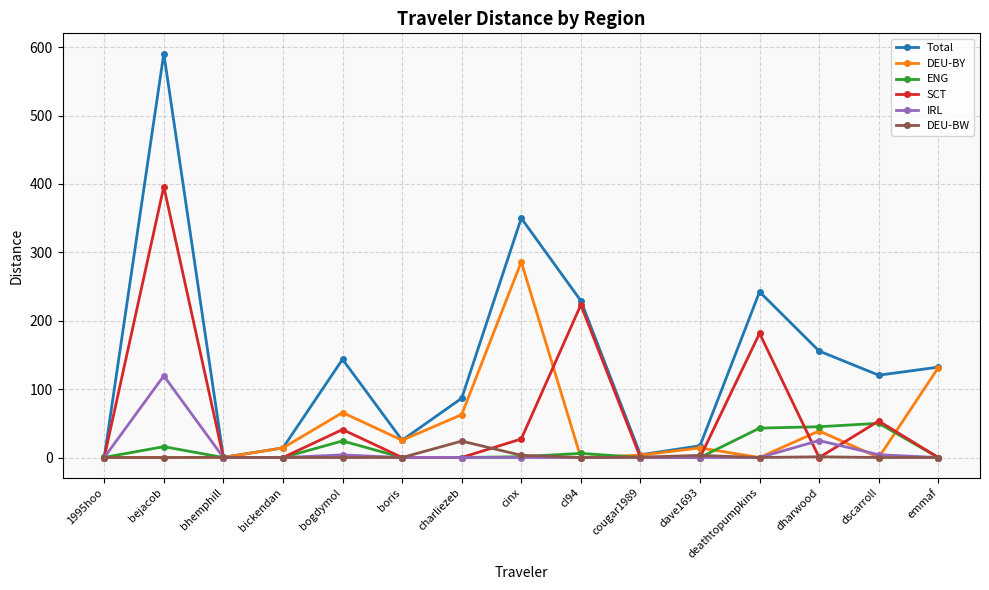

The value of Total at bogdymol is 143.6. True or false?

True